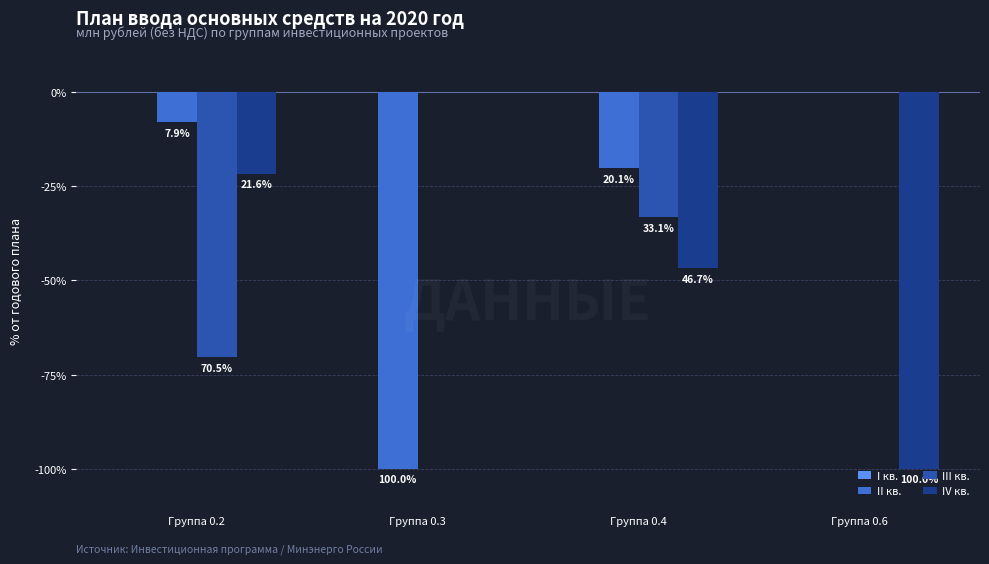

Does the chart contain stacked bars?

No